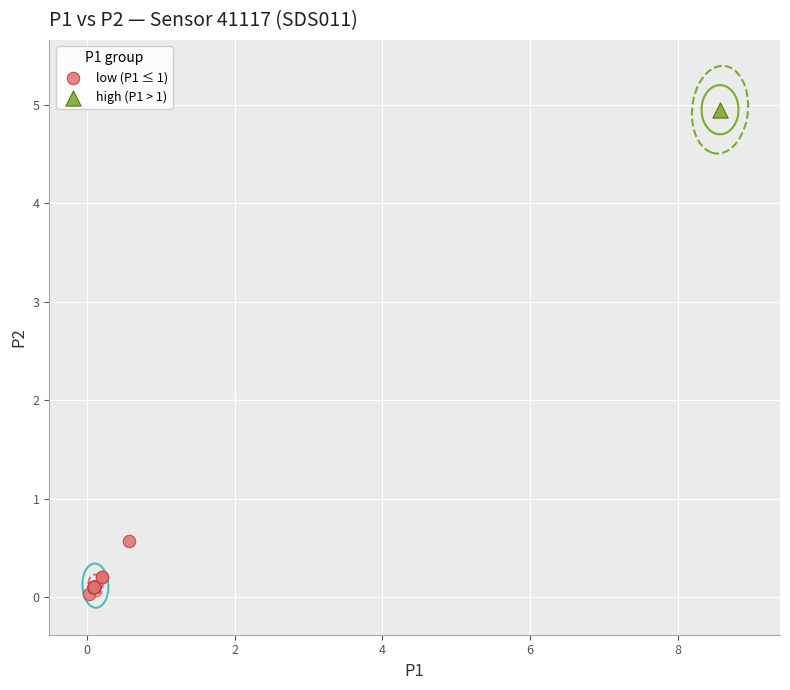

What are all the series names shown in the legend?

low (P1 ≤ 1), high (P1 > 1)